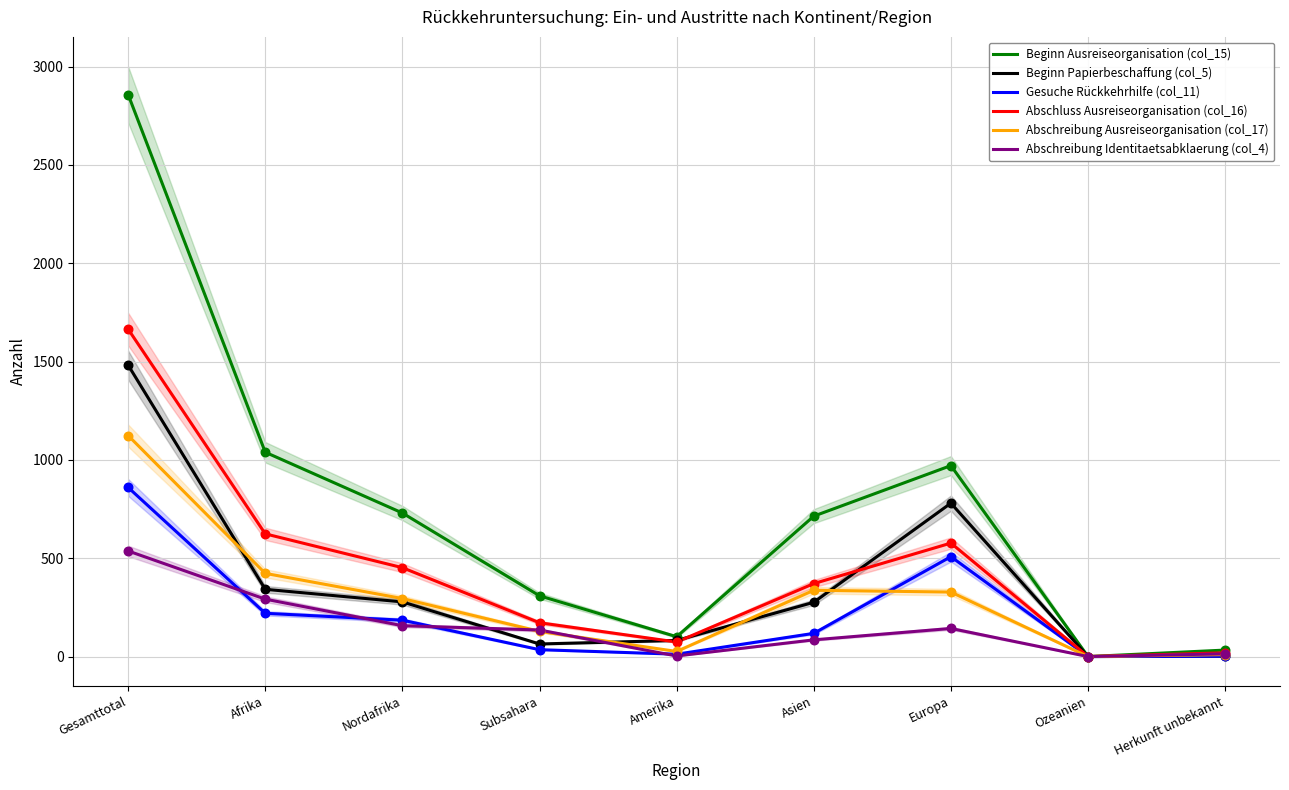

At which category is the sum across all series the highest?

Gesamttotal